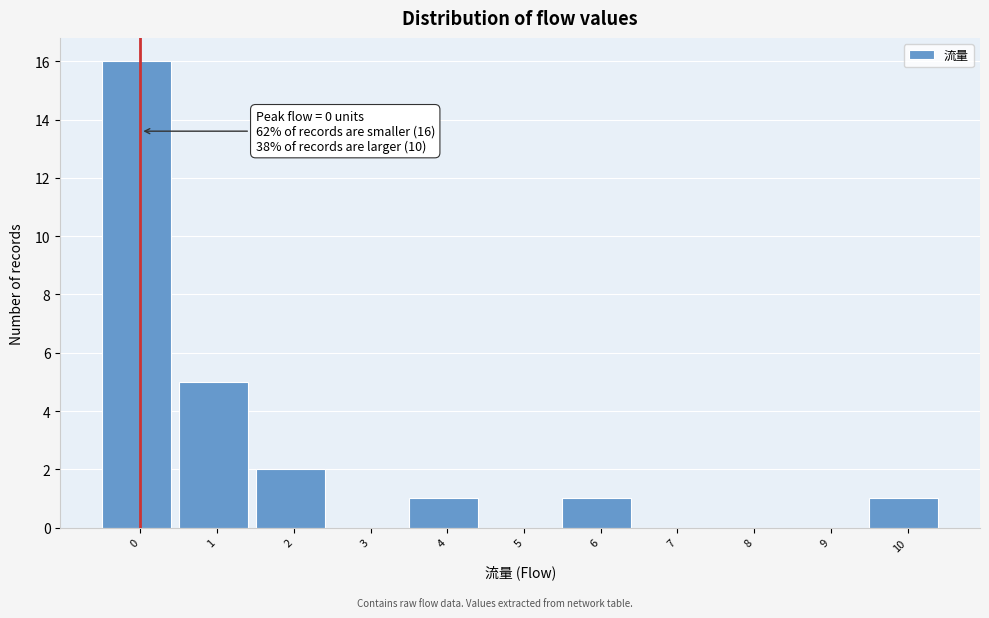

Reading left to right, list all the values displayed in this chart.

0=16	1=5	2=2	3=0	4=1	5=0	6=1	7=0	8=0	9=0	10=1